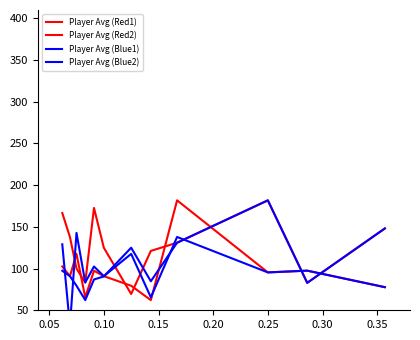

Reading left to right, list all the values displayed in this chart.

Player Avg (Red1): 166.6	137.9	100.0	83.3	172.7	125.0	69.5	121.2	131.0	181.8	82.9	148.1
Player Avg (Red2): 102.5	90.9	117.6	65.5	97.4	90.9	79.4	62.2	181.8	95.4	97.5	77.7
Player Avg (Blue1): 129.1	31.0	142.8	83.3	102.5	90.9	117.6	65.5	137.9	95.4	97.5	77.7
Player Avg (Blue2): 97.4	90.9	79.4	62.2	86.9	90.6	125.0	84.8	131.0	181.8	82.9	148.1